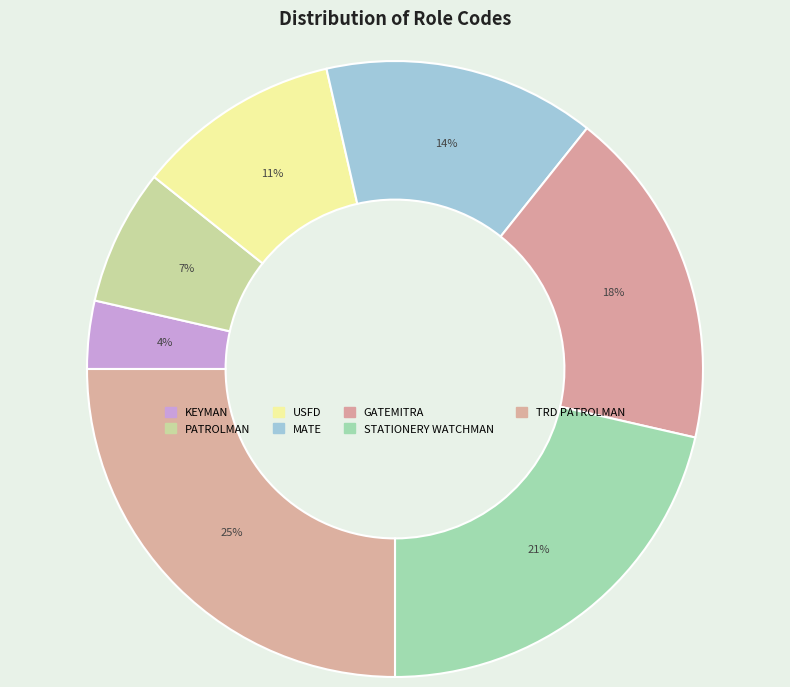

Count the number of slices in the pie.

7